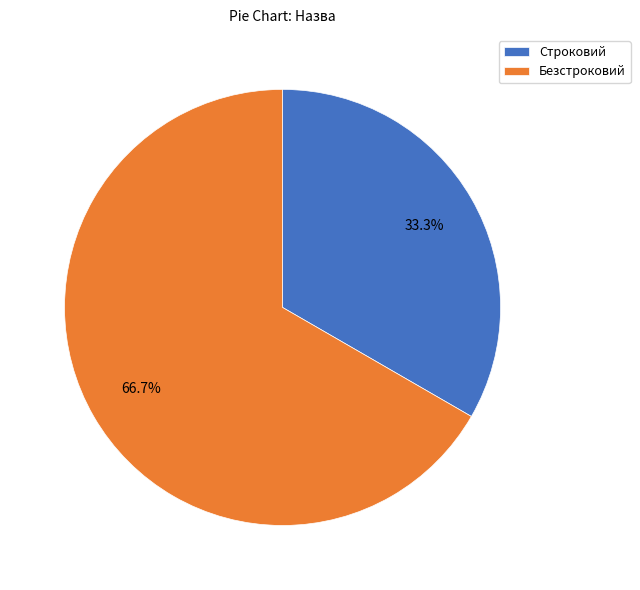

To the nearest percent, what is the difference between the largest and smallest slice percentages?

33%